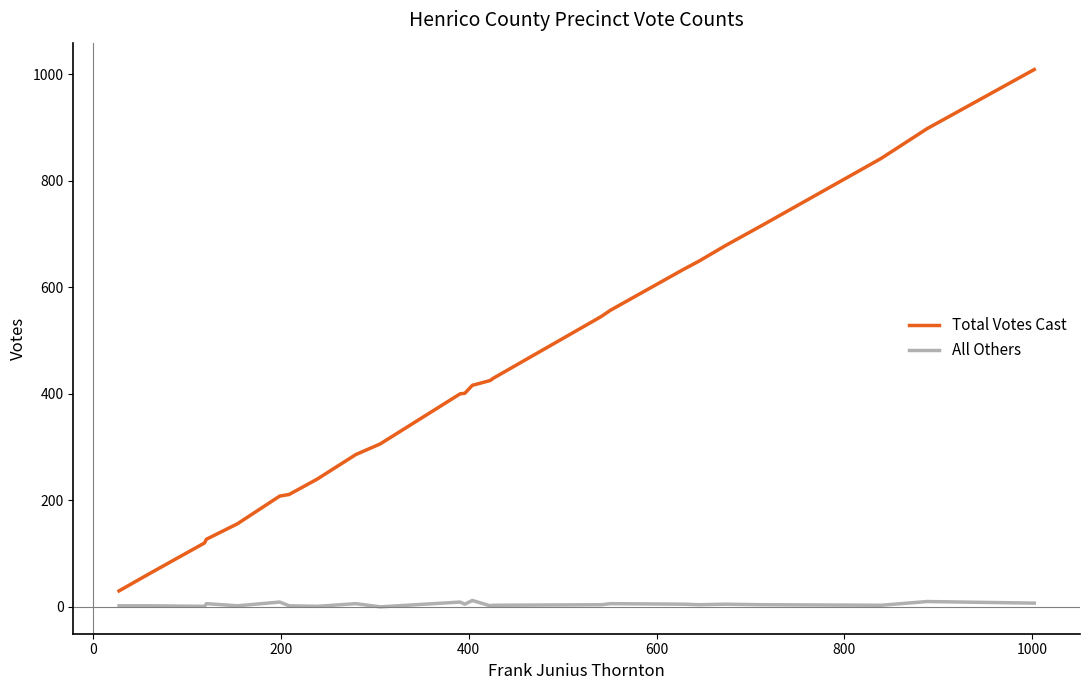

Which series has the largest total across all categories?

Total Votes Cast